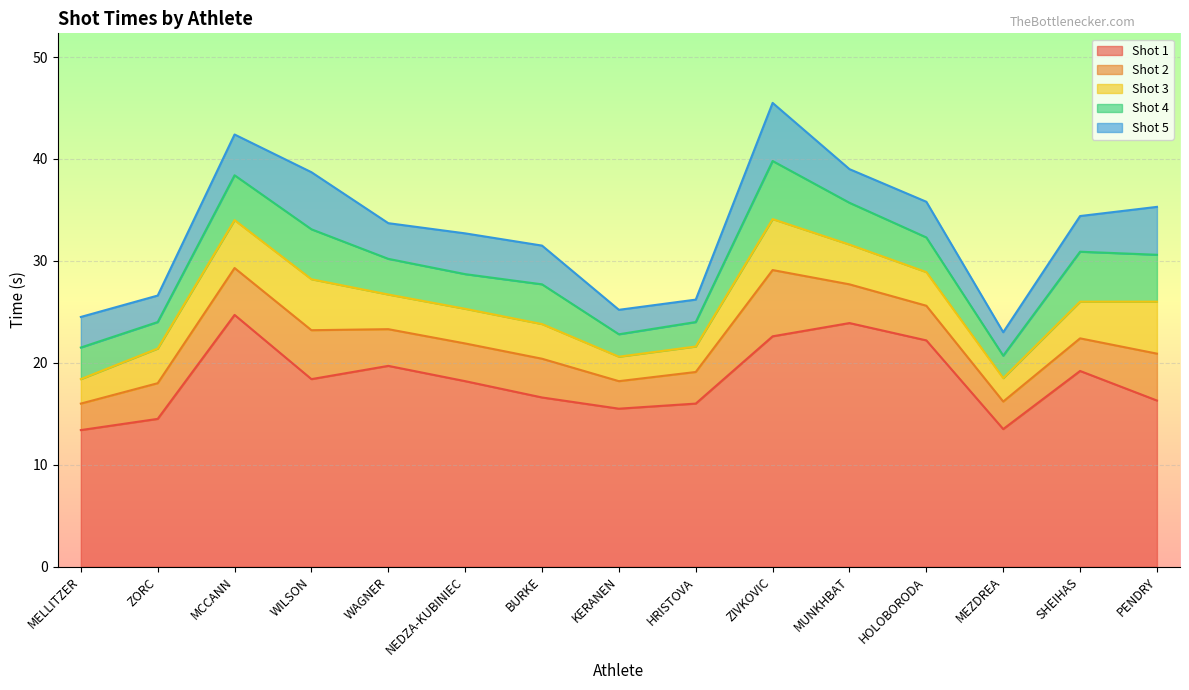

What are all the series names shown in the legend?

Shot 1, Shot 2, Shot 3, Shot 4, Shot 5